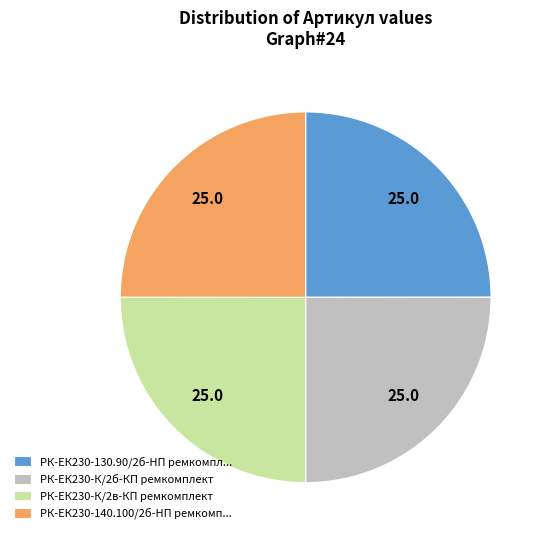

Count the number of slices in the pie.

4